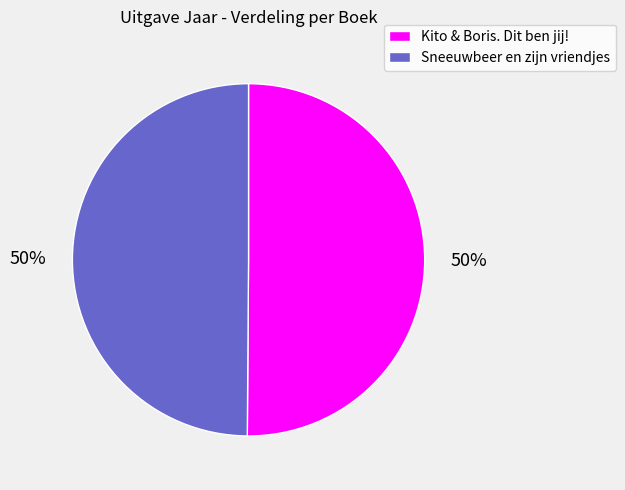

To the nearest percent, what is the average slice percentage?

50%